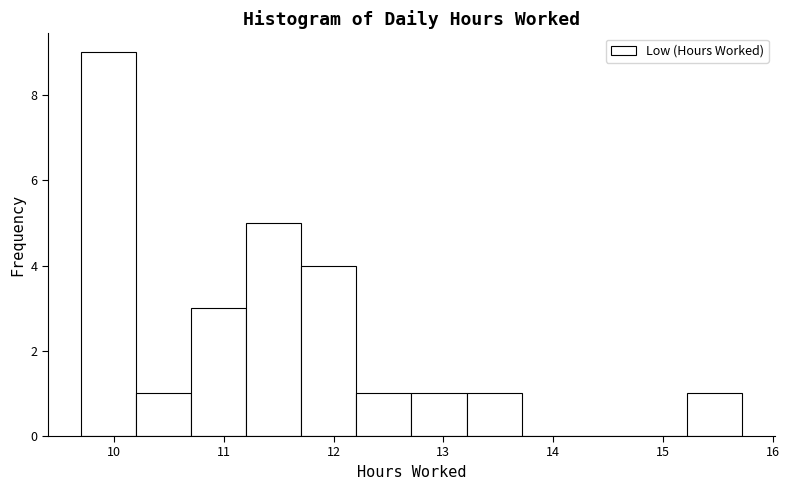

Reading left to right, list every bar in this chart as the range it spans on the x-axis followed by its height. Neither the bar edges nor the heights are printed on the chart, so give them approximately, as read against the axes.

9.7 to 10.2: 9
10.2 to 10.7: 1
10.7 to 11.2: 3
11.2 to 11.7: 5
11.7 to 12.2: 4
12.2 to 12.7: 1
12.7 to 13.2: 1
13.2 to 13.7: 1
13.7 to 14.2: 0
14.2 to 14.7: 0
14.7 to 15.2: 0
15.2 to 15.7: 1